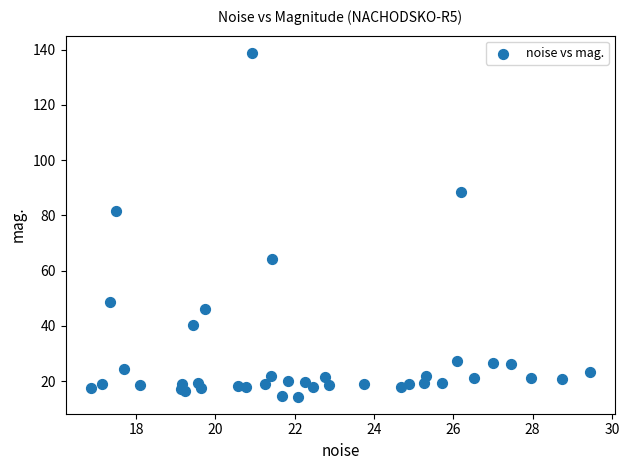

What Y value in the scatter plot is closest to 76?

81.6